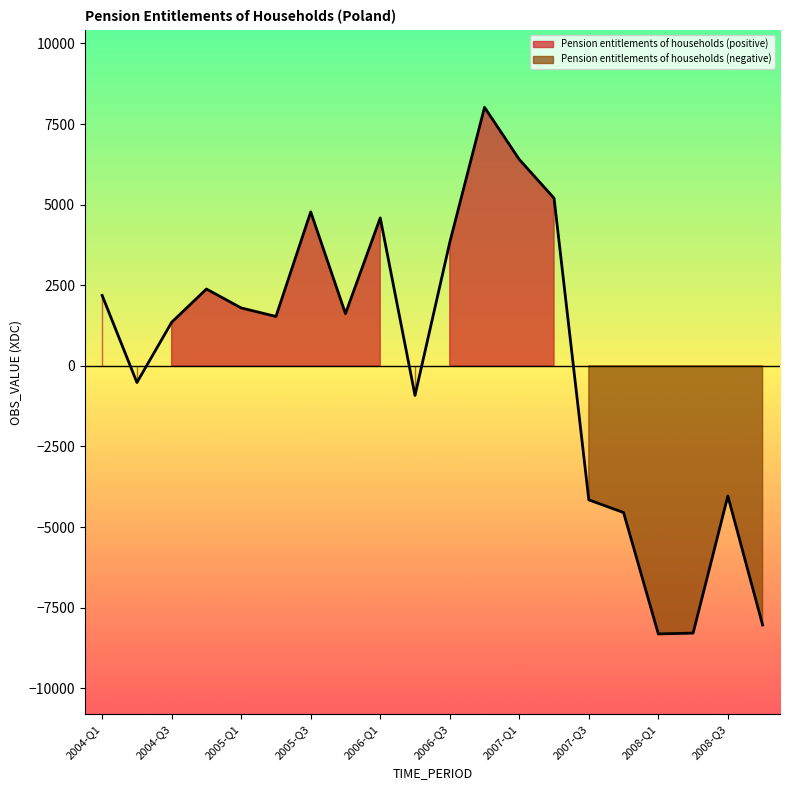

The chart shows a value of 3828.9 at 2006-Q3. True or false?

True